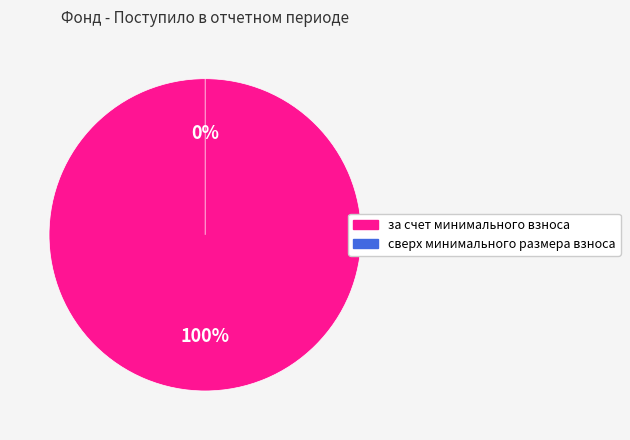

Is it true that сверх минимального размера взноса is 1% of the pie?

False